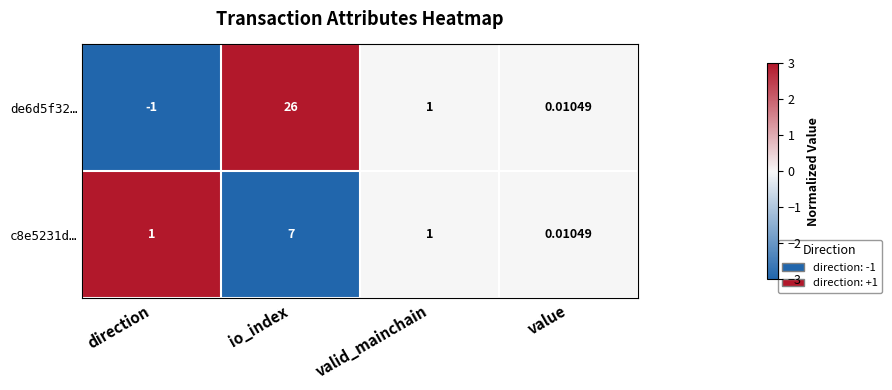

Which series has the widest spread of values?

de6d5f32…